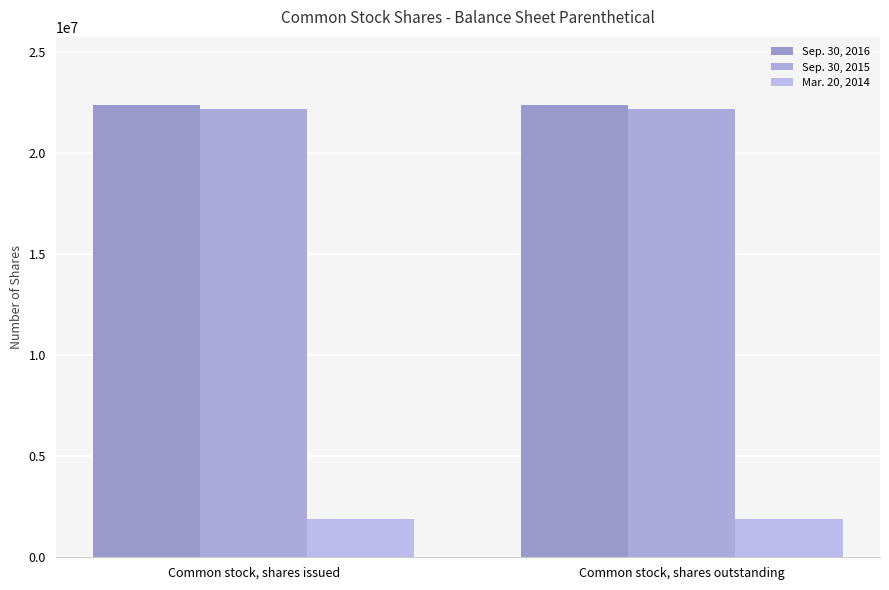

What is the total value across all series at Common stock, shares outstanding?

46436984